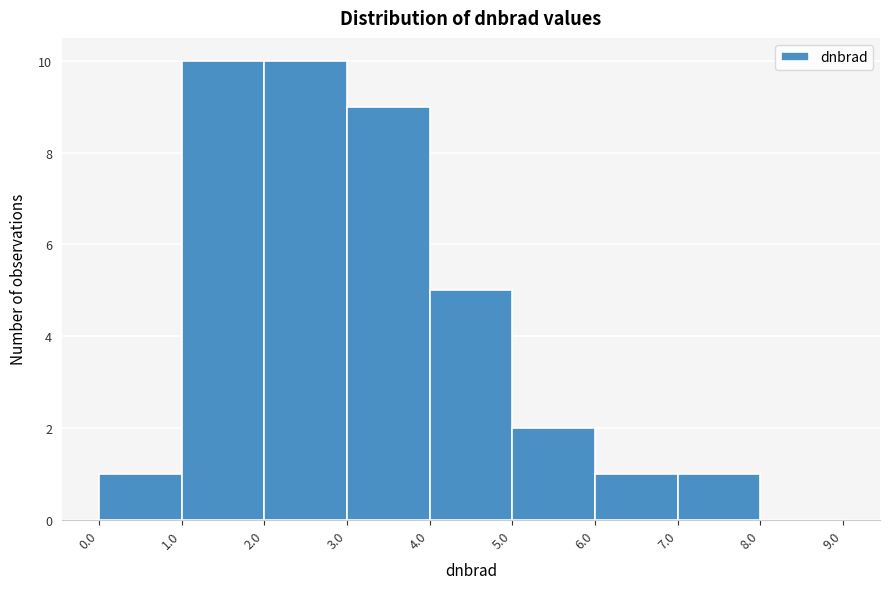

Reading left to right, list every bar in this chart as the range it spans on the x-axis followed by its height. The values are not printed on the chart, so give them approximately, as read against the axis.

0.0 to 1.0: 1
1.0 to 2.0: 10
2.0 to 3.0: 10
3.0 to 4.0: 9
4.0 to 5.0: 5
5.0 to 6.0: 2
6.0 to 7.0: 1
7.0 to 8.0: 1
8.0 to 9.0: 0